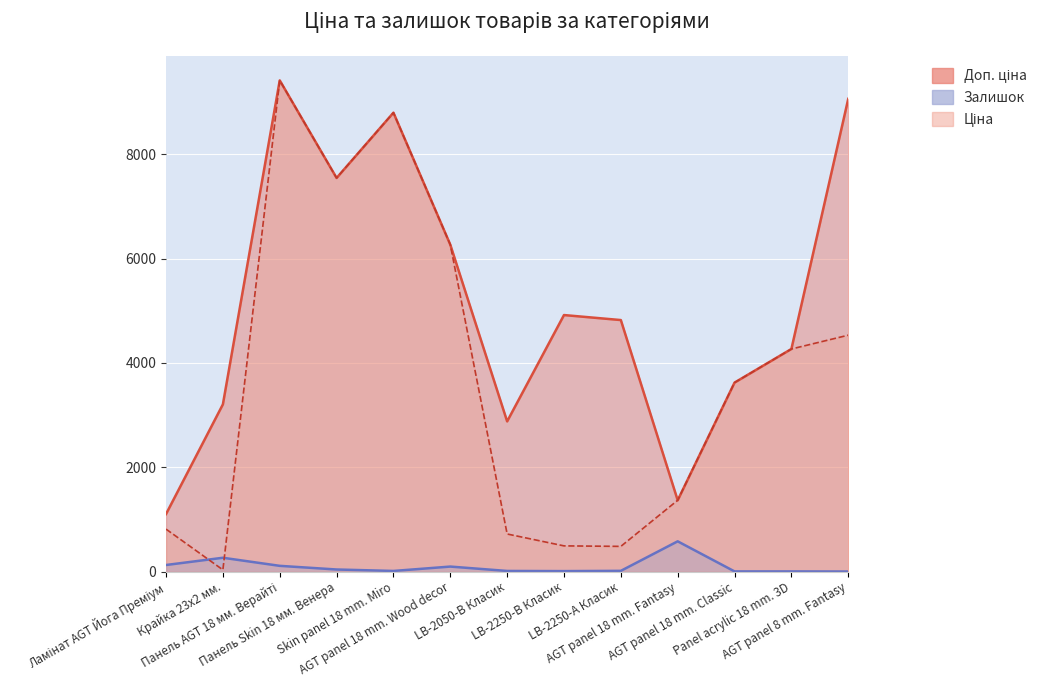

Rank the categories by Залишок value from lowest to highest.

AGT panel 8 mm. Fantasy, AGT panel 18 mm. Classic, Panel acrylic 18 mm. 3D, LB-2250-В Класик, Skin panel 18 mm. Miro, LB-2050-В Класик, LB-2250-А Класик, Панель Skin 18 мм. Венера, AGT panel 18 mm. Wood decor, Панель AGT 18 мм. Верайті, Ламінат AGT Йога Преміум, Крайка 23x2 мм., AGT panel 18 mm. Fantasy